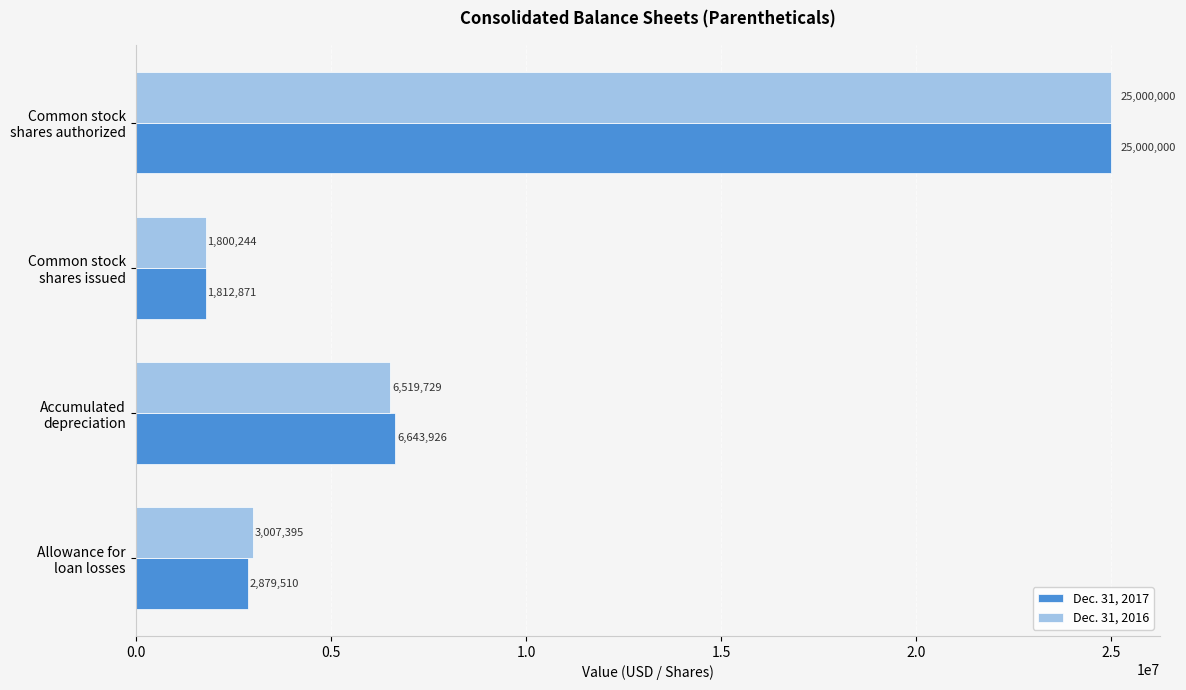

List the series in order of their overall mean, highest first.

Dec. 31, 2017, Dec. 31, 2016